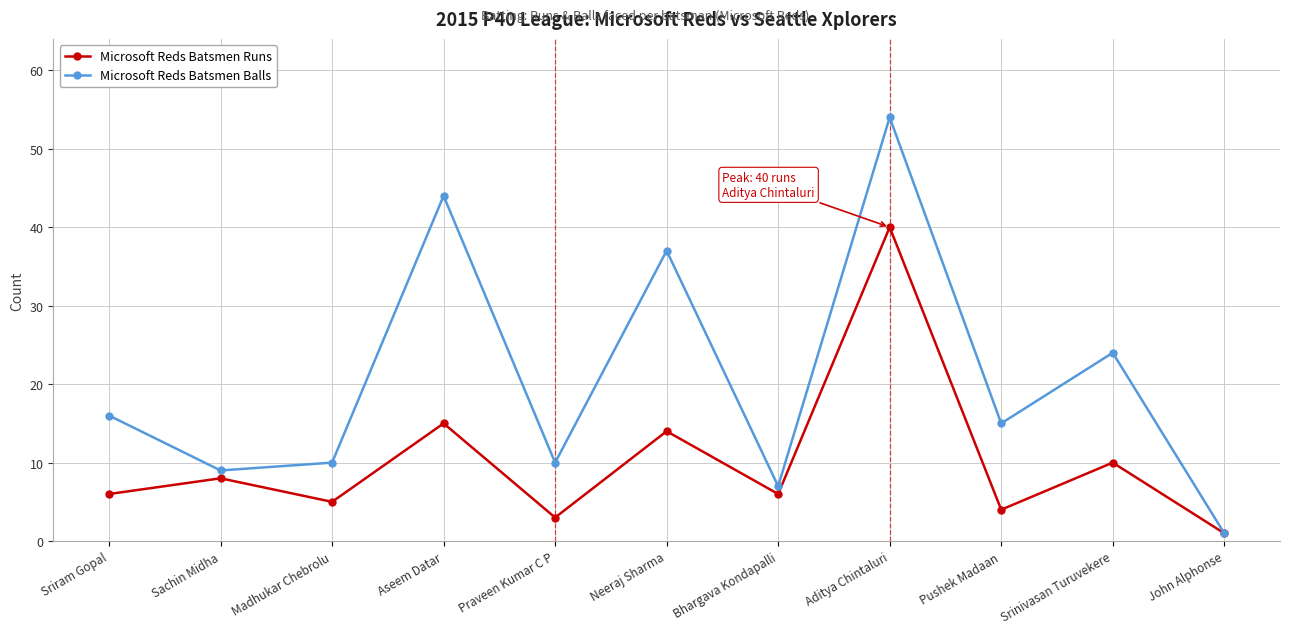

What is the maximum value shown in the chart?

54